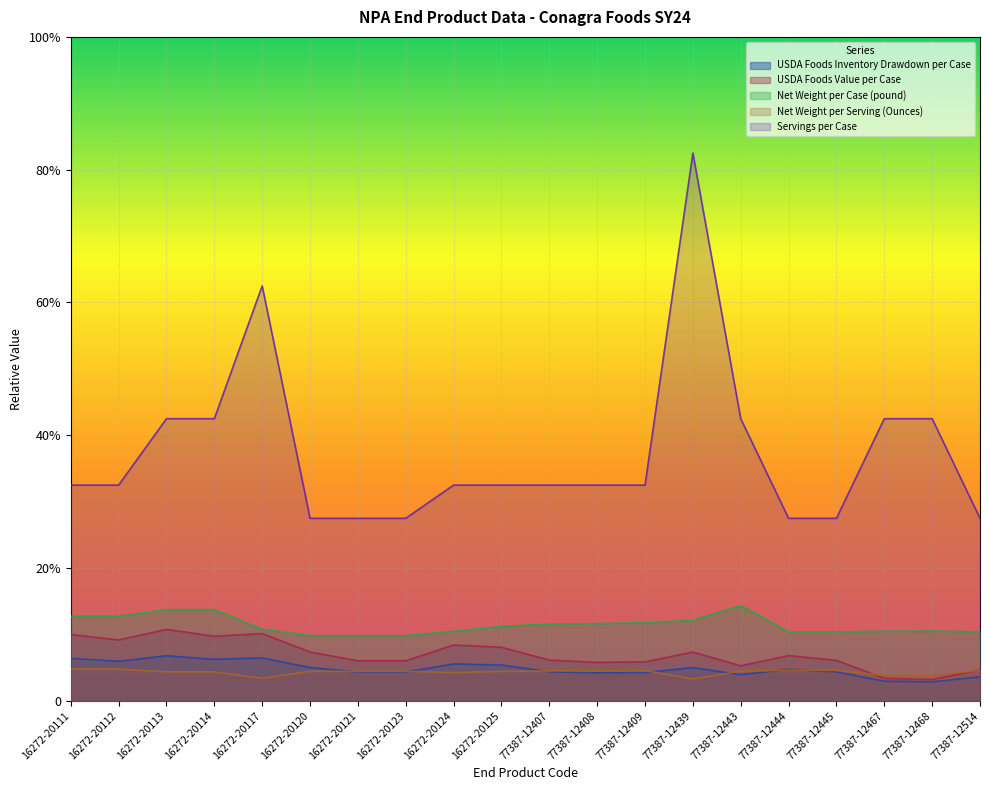

Rank the series at 77387-12467 from lowest to highest value.

USDA Foods Inventory Drawdown per Case, USDA Foods Value per Case, Net Weight per Serving (Ounces), Net Weight per Case (pound), Servings per Case